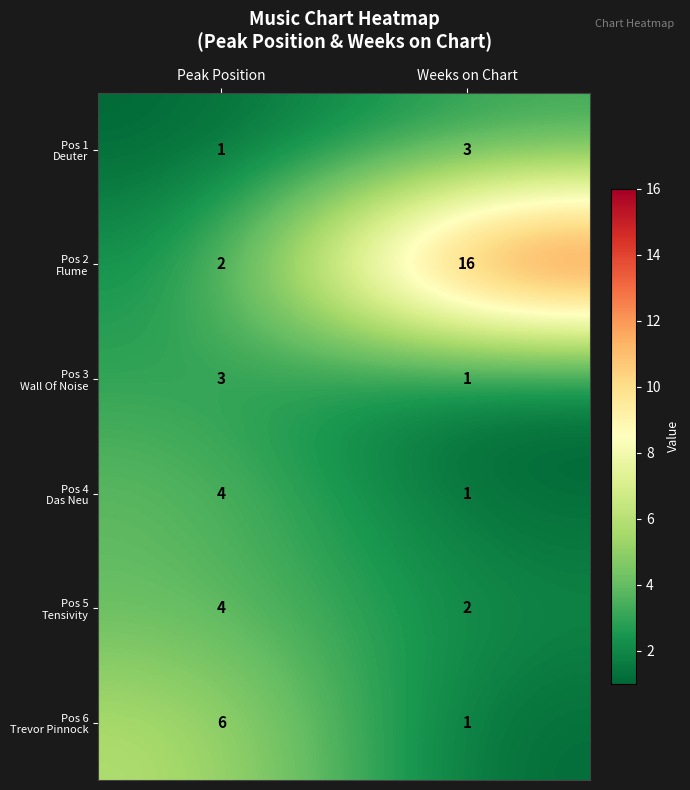

What is the total value across all series at Weeks on Chart?

24